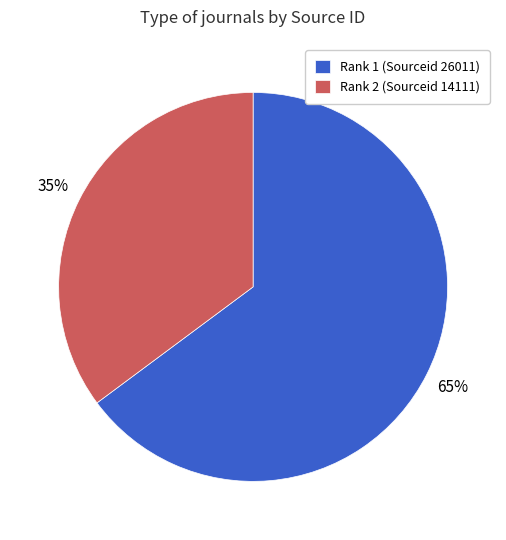

How many segments does this pie chart have?

2